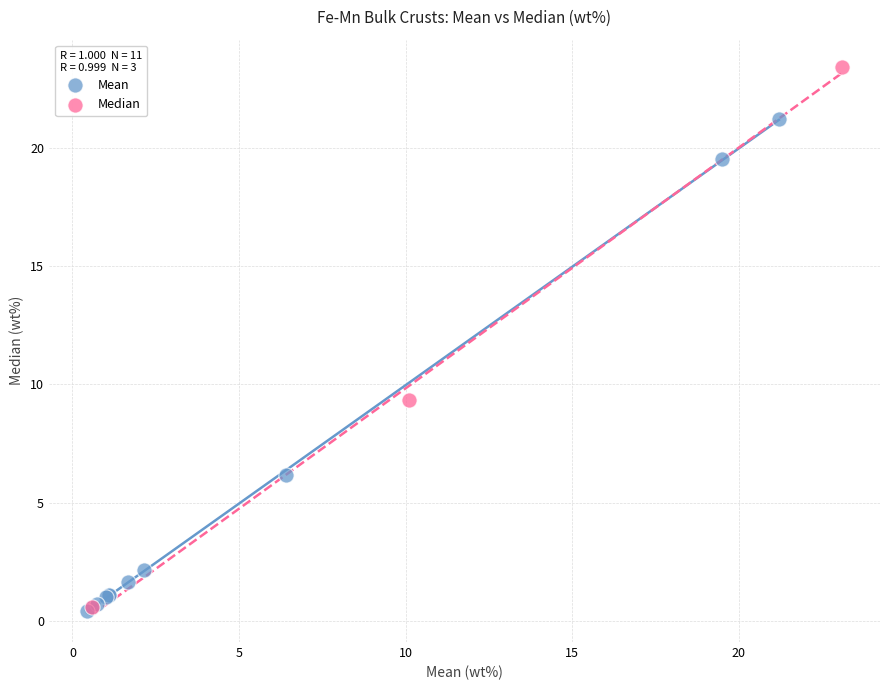

Which series contains the highest Y value?

Median